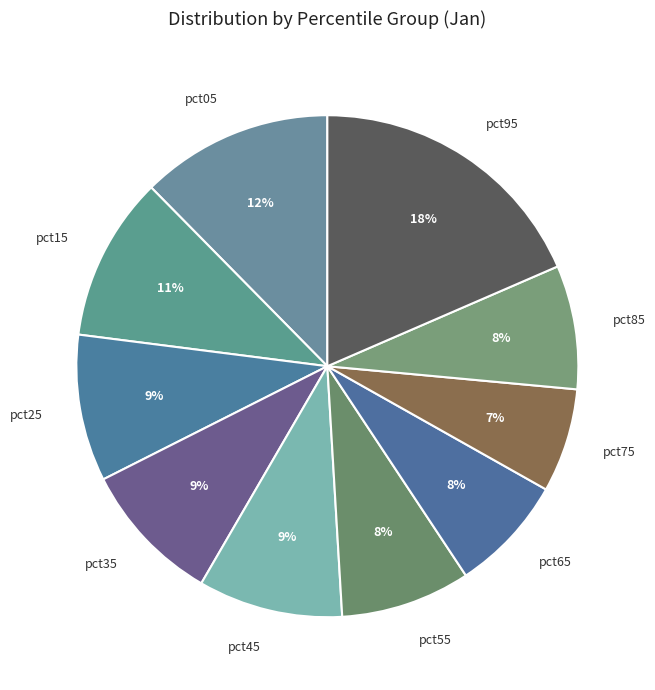

Combined, do pct95 and pct15 account for over 50%?

No